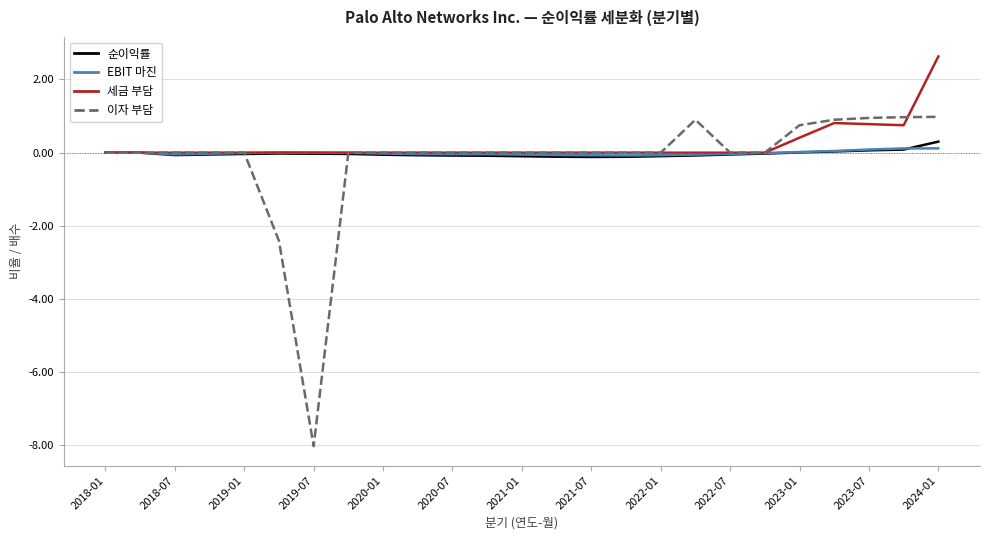

Which series has the widest spread of values?

이자 부담